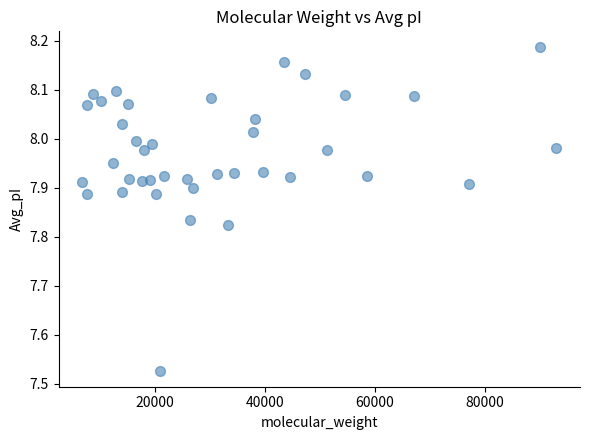

What is the range of Y values (max minus min)?

0.7